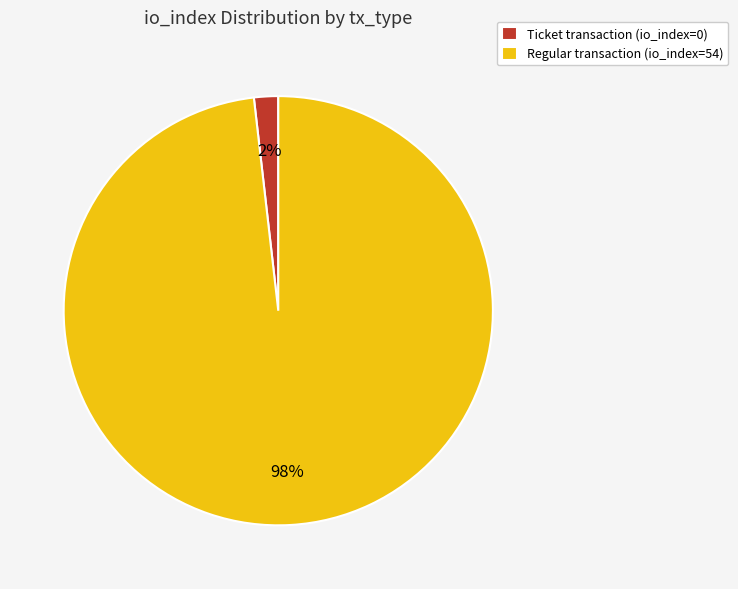

Which has a higher value, Ticket transaction (io_index=0) or Regular transaction (io_index=54)?

Regular transaction (io_index=54)